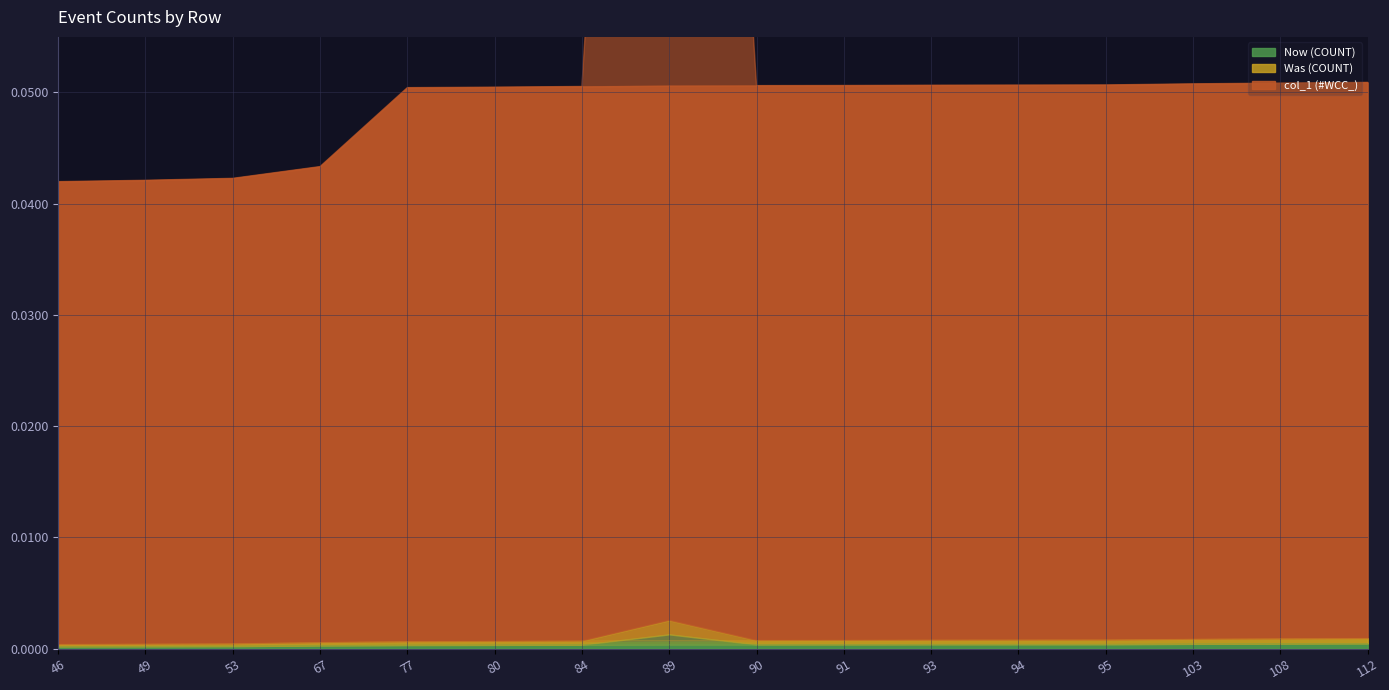

At 67, list the series in order from largest to smallest.

col_1 (#WCC_), Was (COUNT), Now (COUNT)